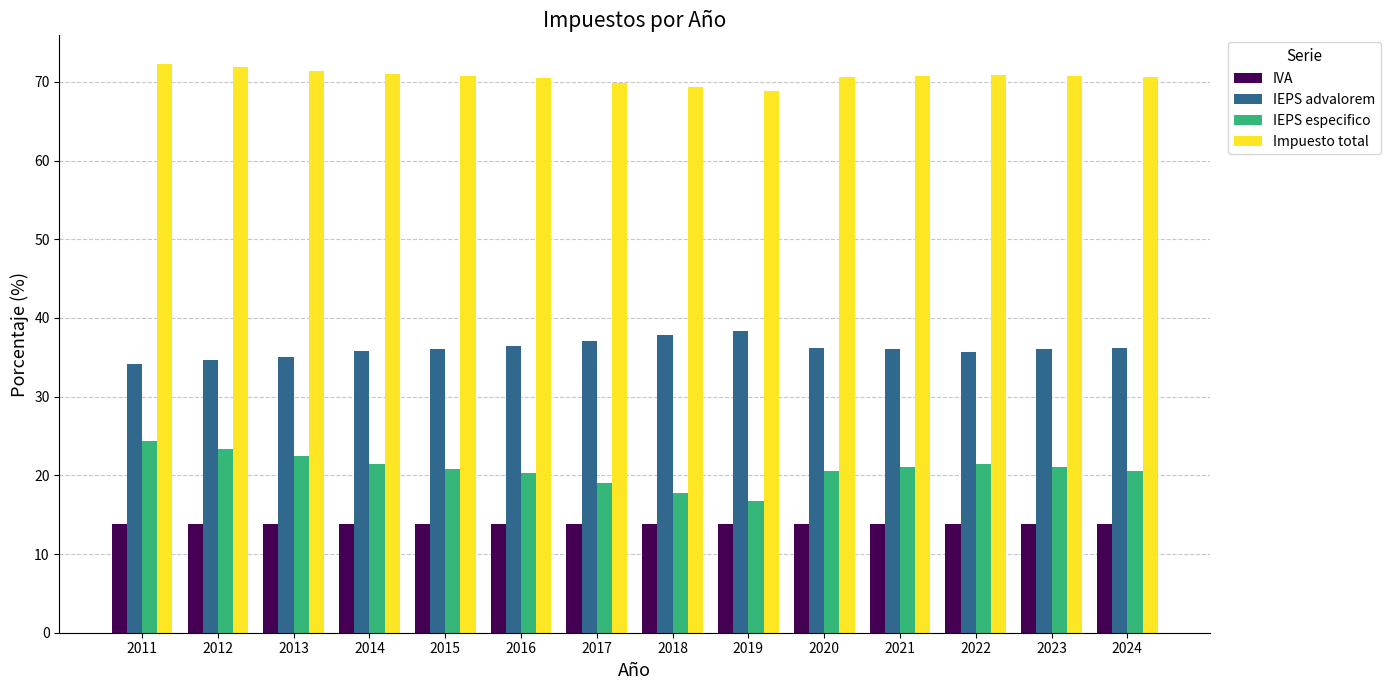

Rank the series at 2013 from highest to lowest value.

Impuesto total, IEPS advalorem, IEPS especifico, IVA